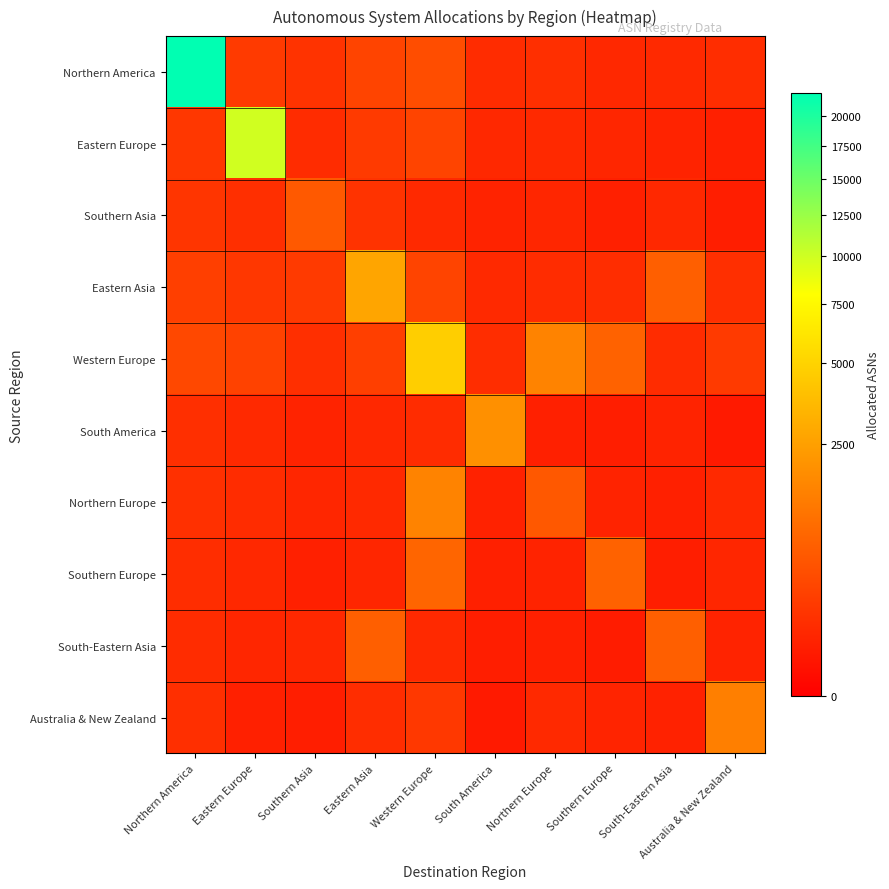

Reading left to right, list all the values displayed in this chart.

Northern America: Northern America=21993	Eastern Europe=200	Southern Asia=150	Eastern Asia=300	Western Europe=400	South America=100	Northern Europe=120	Southern Europe=80	South-Eastern Asia=90	Australia & New Zealand=110
Eastern Europe: Northern America=180	Eastern Europe=9910	Southern Asia=100	Eastern Asia=200	Western Europe=300	South America=80	Northern Europe=90	Southern Europe=70	South-Eastern Asia=60	Australia & New Zealand=50
Southern Asia: Northern America=160	Eastern Europe=120	Southern Asia=589	Eastern Asia=150	Western Europe=90	South America=60	Northern Europe=70	Southern Europe=50	South-Eastern Asia=80	Australia & New Zealand=40
Eastern Asia: Northern America=250	Eastern Europe=180	Southern Asia=200	Eastern Asia=2721	Western Europe=300	South America=90	Northern Europe=100	Southern Europe=110	South-Eastern Asia=682	Australia & New Zealand=120
Western Europe: Northern America=350	Eastern Europe=280	Southern Asia=120	Eastern Asia=250	Western Europe=4706	South America=110	Northern Europe=1530	Southern Europe=745	South-Eastern Asia=100	Australia & New Zealand=200
South America: Northern America=120	Eastern Europe=90	Southern Asia=60	Eastern Asia=80	Western Europe=100	South America=1931	Northern Europe=50	Southern Europe=40	South-Eastern Asia=60	Australia & New Zealand=30
Northern Europe: Northern America=130	Eastern Europe=100	Southern Asia=70	Eastern Asia=90	Western Europe=1530	South America=55	Northern Europe=570	Southern Europe=60	South-Eastern Asia=50	Australia & New Zealand=90
Southern Europe: Northern America=110	Eastern Europe=80	Southern Asia=50	Eastern Asia=70	Western Europe=800	South America=45	Northern Europe=60	Southern Europe=745	South-Eastern Asia=40	Australia & New Zealand=70
South-Eastern Asia: Northern America=100	Eastern Europe=70	Southern Asia=80	Eastern Asia=682	Western Europe=90	South America=40	Northern Europe=50	Southern Europe=35	South-Eastern Asia=682	Australia & New Zealand=60
Australia & New Zealand: Northern America=120	Eastern Europe=50	Southern Asia=40	Eastern Asia=110	Western Europe=190	South America=30	Northern Europe=90	Southern Europe=65	South-Eastern Asia=55	Australia & New Zealand=1414